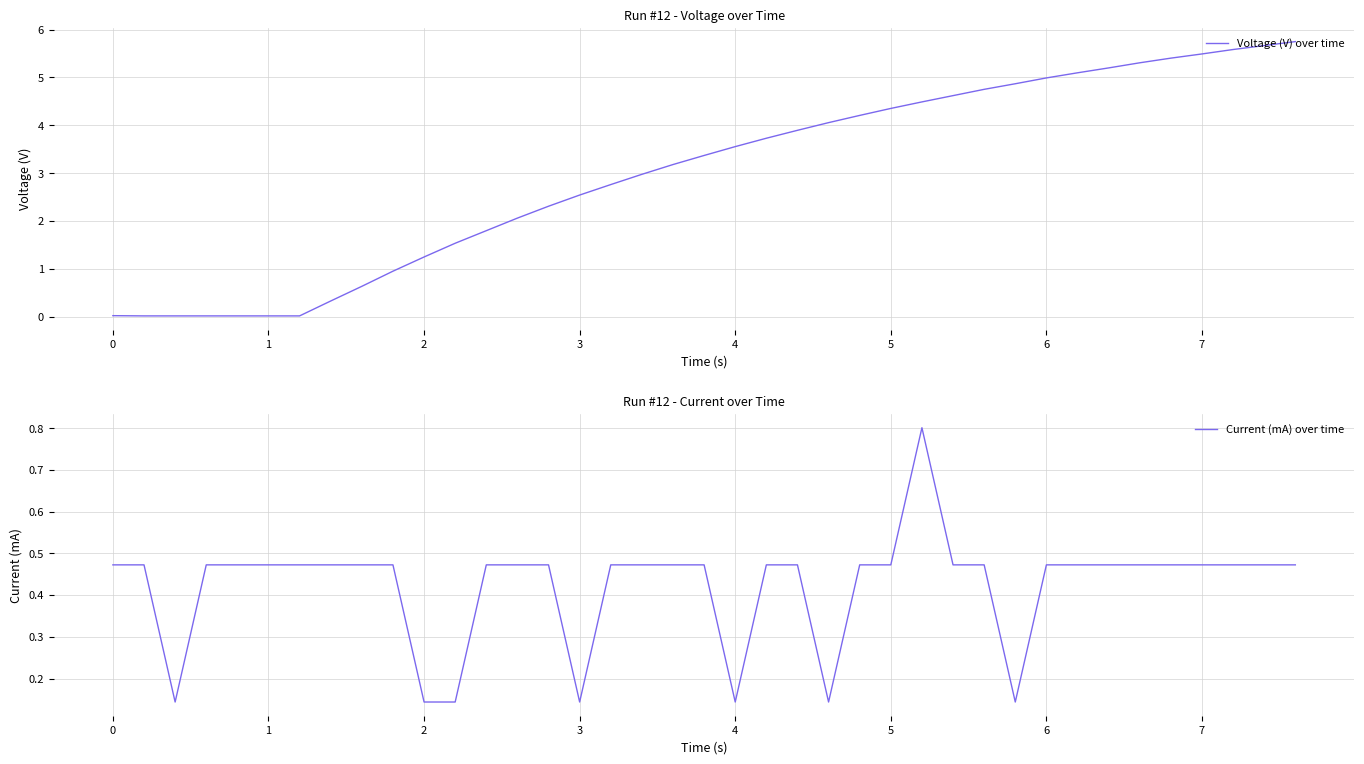

What is the highest value of the Voltage (V) over time series?

5.7